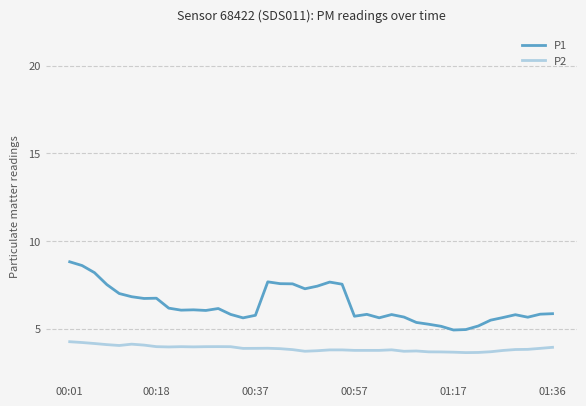

True or false: P1 and P2 cross at least once.

False